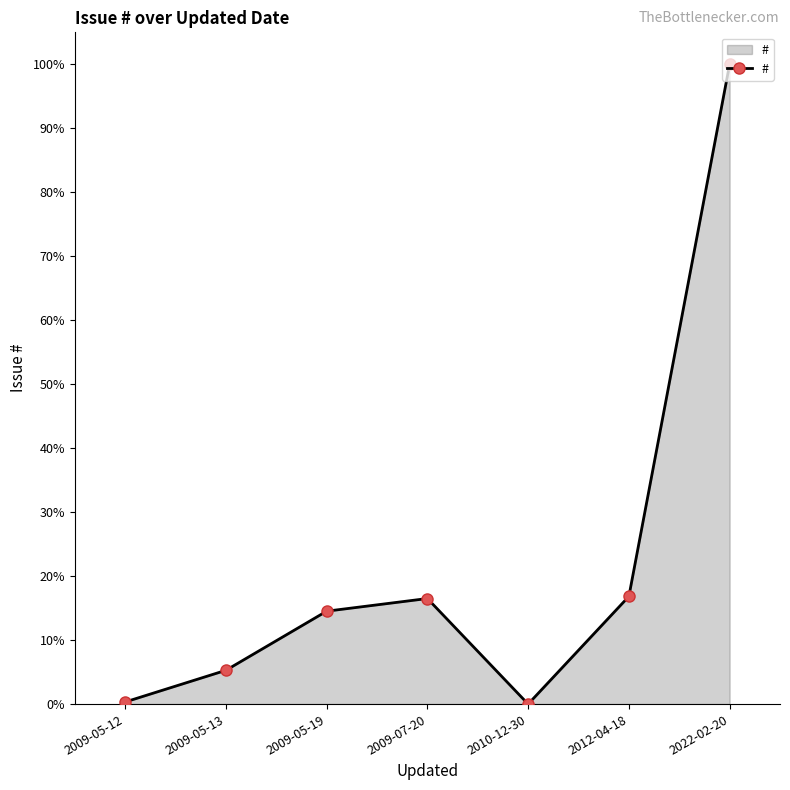

Read the value at 2009-05-12.

0.3